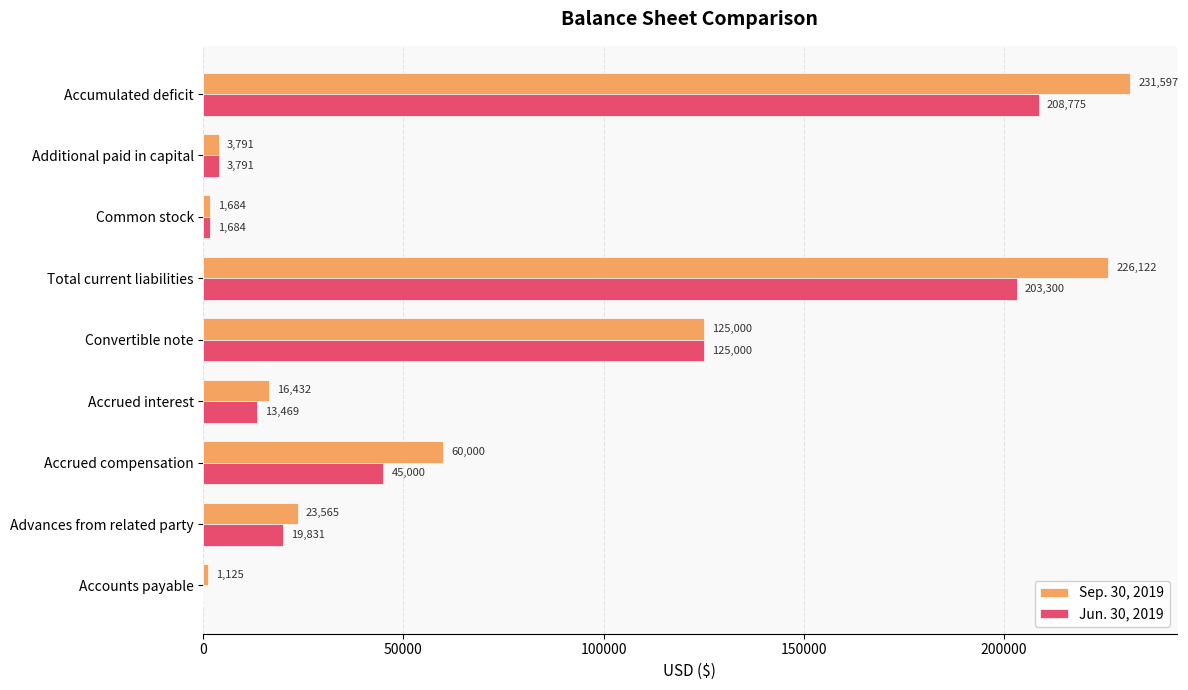

Where is Sep. 30, 2019 nearest to the value 116361?

Convertible note